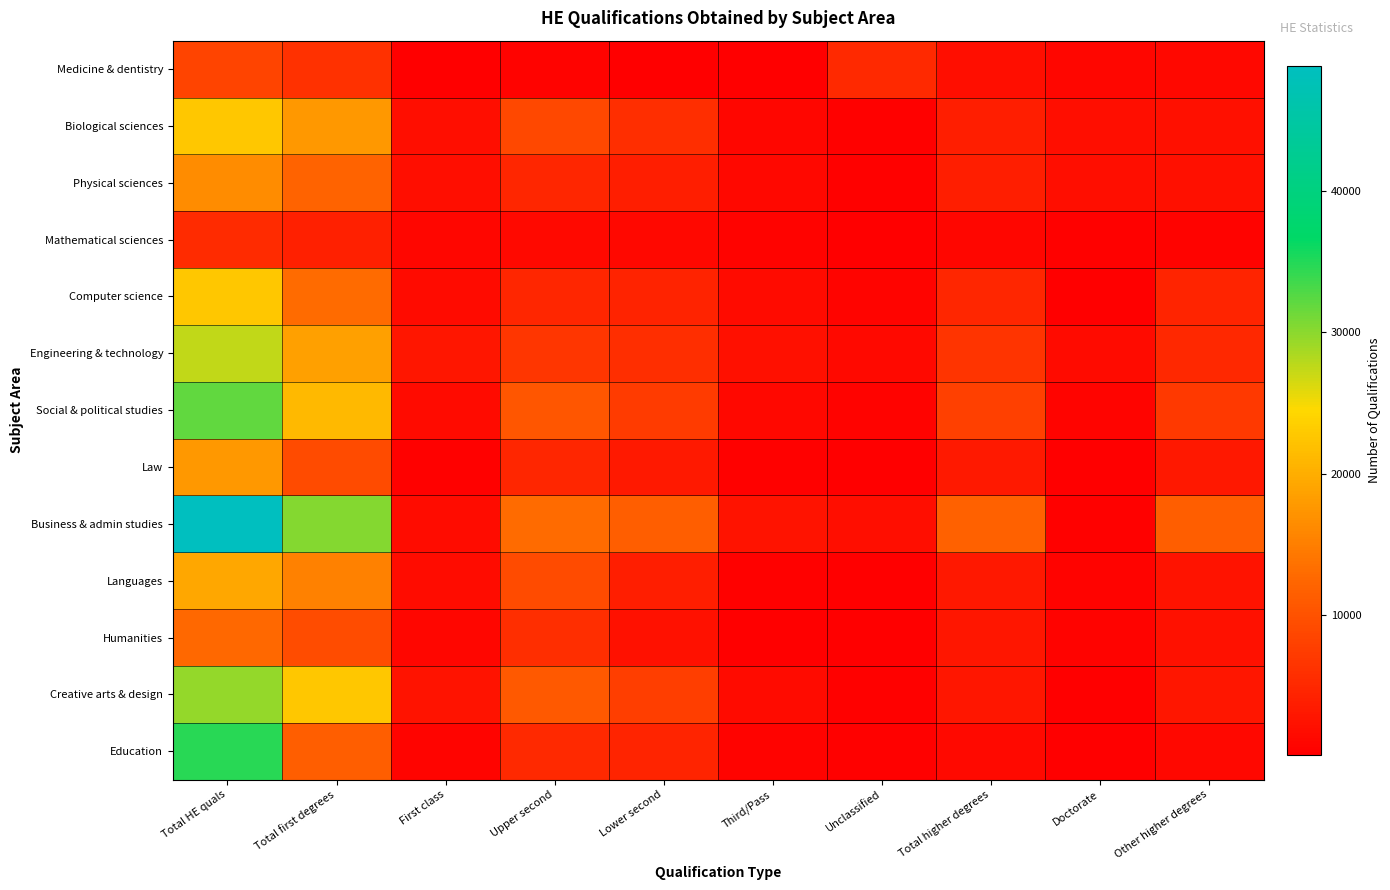

Reading right to left, transcribe all the data shown in this chart.

Medicine & dentistry: Other higher degrees=1105	Doctorate=880	Total higher degrees=1985	Unclassified=5130	Third/Pass=100	Lower second=95	Upper second=530	First class=235	Total first degrees=6095	Total HE quals=8350
Biological sciences: Other higher degrees=2020	Doctorate=1880	Total higher degrees=3900	Unclassified=445	Third/Pass=980	Lower second=5645	Upper second=8830	First class=1875	Total first degrees=17775	Total HE quals=22755
Physical sciences: Other higher degrees=2040	Doctorate=1840	Total higher degrees=3885	Unclassified=305	Third/Pass=1140	Lower second=3800	Upper second=4855	First class=1875	Total first degrees=11975	Total HE quals=16465
Mathematical sciences: Other higher degrees=540	Doctorate=355	Total higher degrees=895	Unclassified=100	Third/Pass=530	Lower second=1065	Upper second=1360	First class=1020	Total first degrees=4075	Total HE quals=5355
Computer science: Other higher degrees=4545	Doctorate=275	Total higher degrees=4820	Unclassified=810	Third/Pass=1495	Lower second=4405	Upper second=4795	First class=1545	Total first degrees=13055	Total HE quals=22630
Engineering & technology: Other higher degrees=4915	Doctorate=1480	Total higher degrees=6395	Unclassified=1365	Third/Pass=2005	Lower second=5625	Upper second=6660	First class=2770	Total first degrees=18425	Total HE quals=27415
Social & political studies: Other higher degrees=6995	Doctorate=815	Total higher degrees=7805	Unclassified=540	Third/Pass=1110	Lower second=7335	Upper second=10550	First class=1595	Total first degrees=21125	Total HE quals=32020
Law: Other higher degrees=3050	Doctorate=135	Total higher degrees=3185	Unclassified=185	Third/Pass=450	Lower second=3320	Upper second=4855	First class=415	Total first degrees=9230	Total HE quals=17690
Business & admin studies: Other higher degrees=11505	Doctorate=300	Total higher degrees=11805	Unclassified=1820	Third/Pass=2425	Lower second=11365	Upper second=12975	First class=1755	Total first degrees=30340	Total HE quals=48900
Languages: Other higher degrees=2455	Doctorate=615	Total higher degrees=3075	Unclassified=210	Third/Pass=415	Lower second=3785	Upper second=9075	First class=1715	Total first degrees=15205	Total HE quals=19325
Humanities: Other higher degrees=2270	Doctorate=630	Total higher degrees=2900	Unclassified=155	Third/Pass=225	Lower second=2325	Upper second=5760	First class=955	Total first degrees=9420	Total HE quals=12620
Creative arts & design: Other higher degrees=2775	Doctorate=110	Total higher degrees=2880	Unclassified=415	Third/Pass=1455	Lower second=7605	Upper second=10840	First class=2420	Total first degrees=22740	Total HE quals=29555
Education: Other higher degrees=1140	Doctorate=235	Total higher degrees=1375	Unclassified=410	Third/Pass=590	Lower second=4625	Upper second=5195	First class=705	Total first degrees=11525	Total HE quals=34770